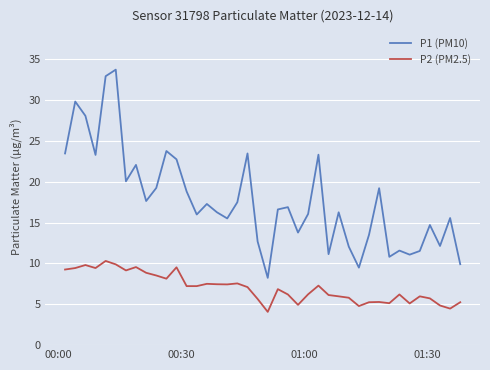

What is the sum of all P1 (PM10) values?

707.7